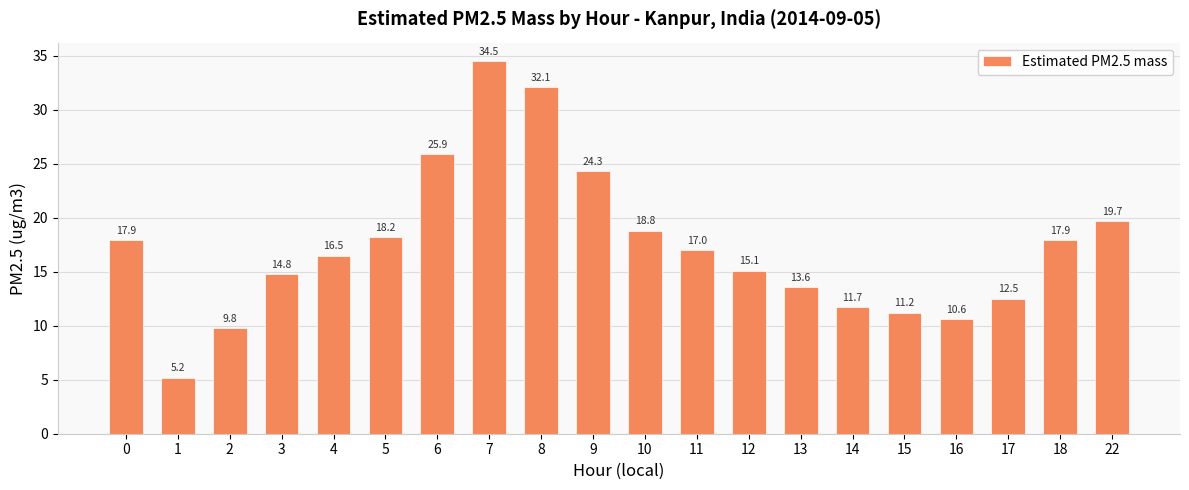

Does the chart contain stacked bars?

No